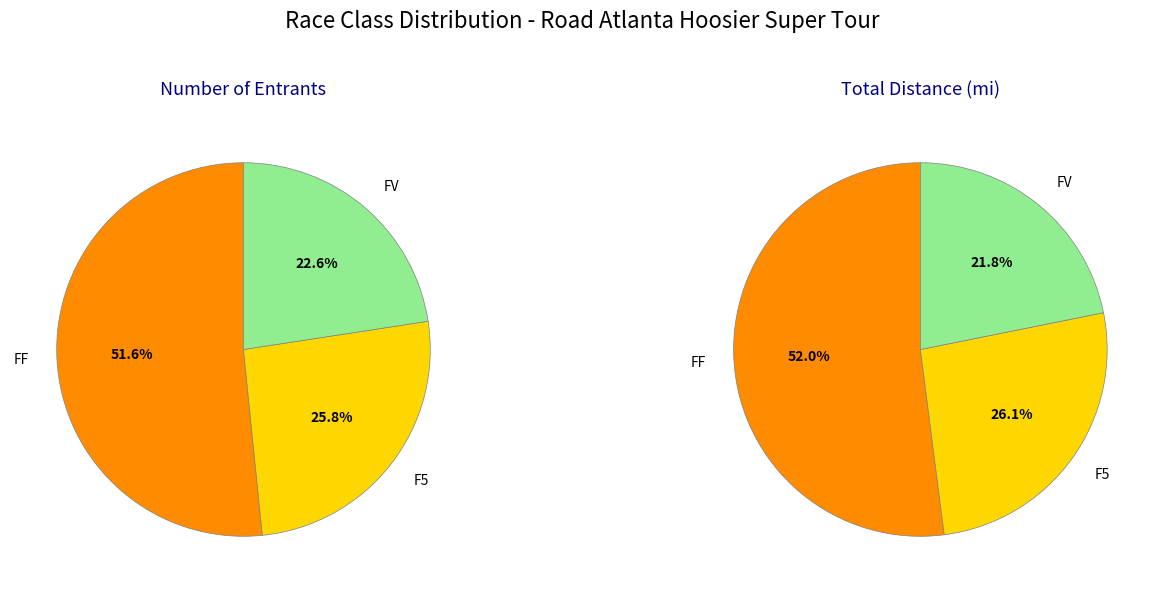

What is the change in value from FF to F5?

-8